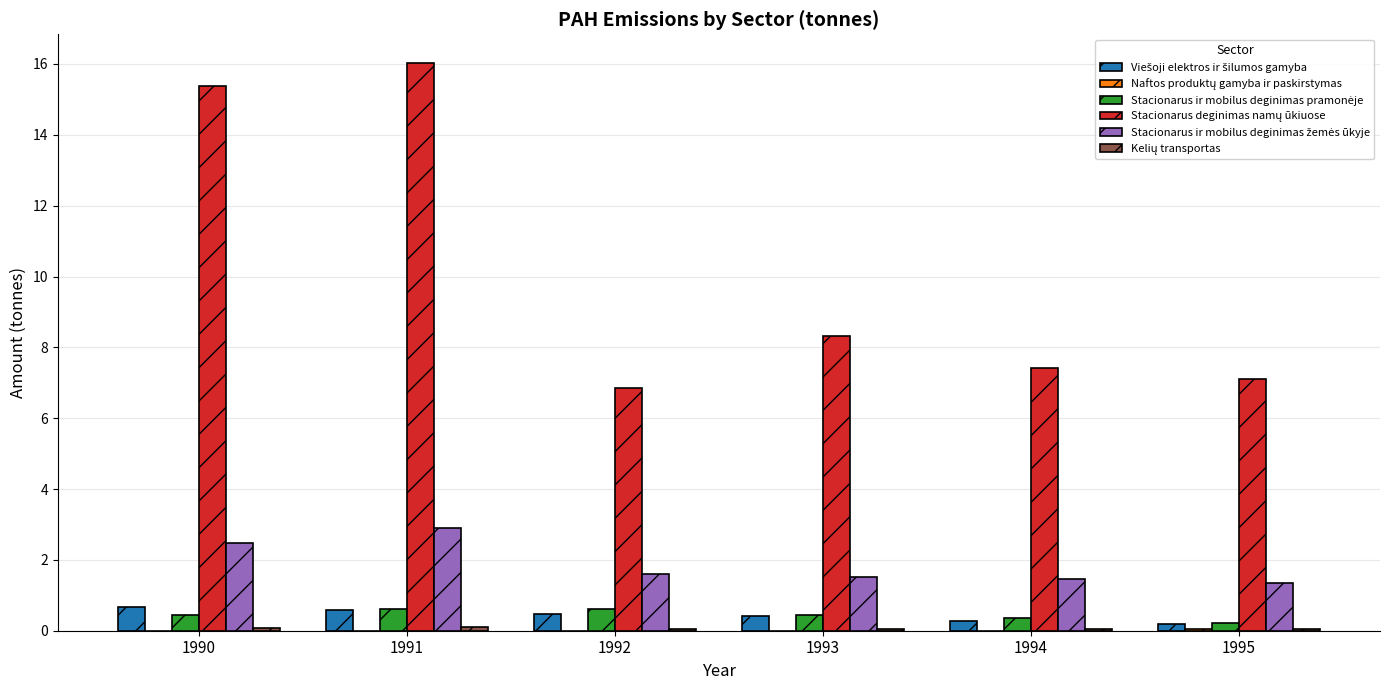

What is the spread (max minus min) of values at 1991?

16.0